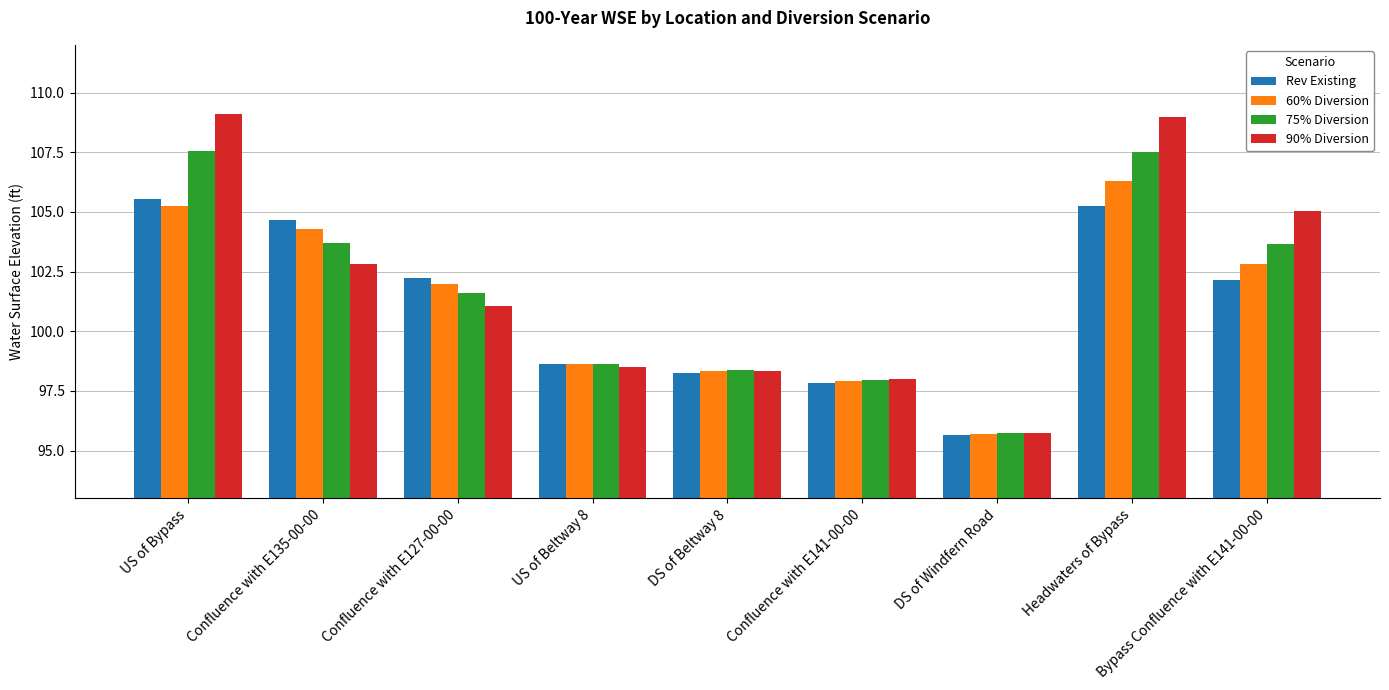

What are all the series names shown in the legend?

Rev Existing, 60% Diversion, 75% Diversion, 90% Diversion